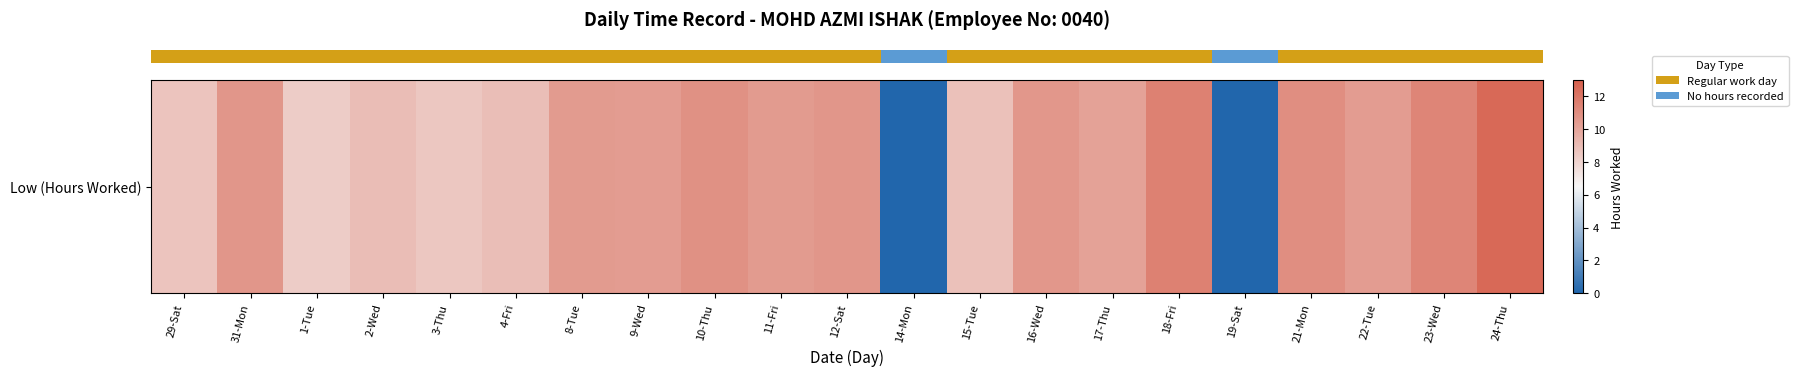

Is it true that the value at 24-Thu is 12.6?

True